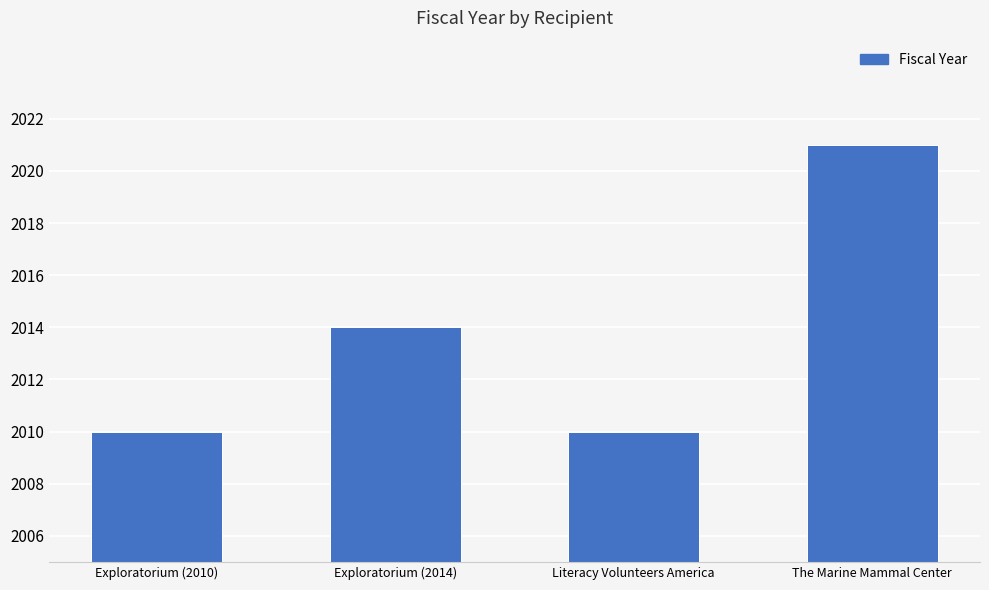

Reading left to right, what are all the values shown in this chart?

2010	2014	2010	2021